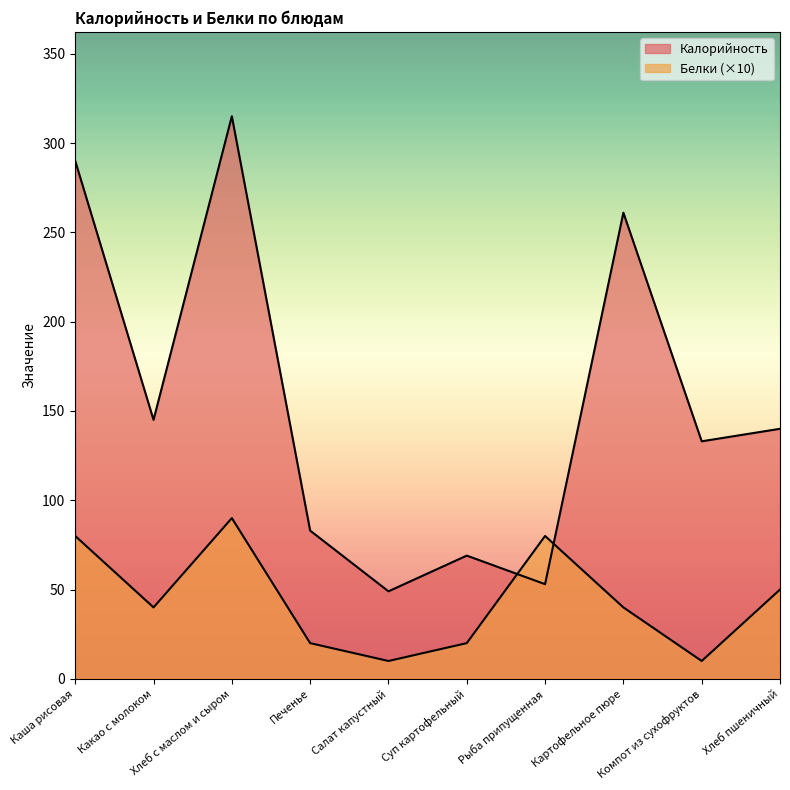

After their last crossing, which series has the higher values: Белки or Калорийность?

Калорийность